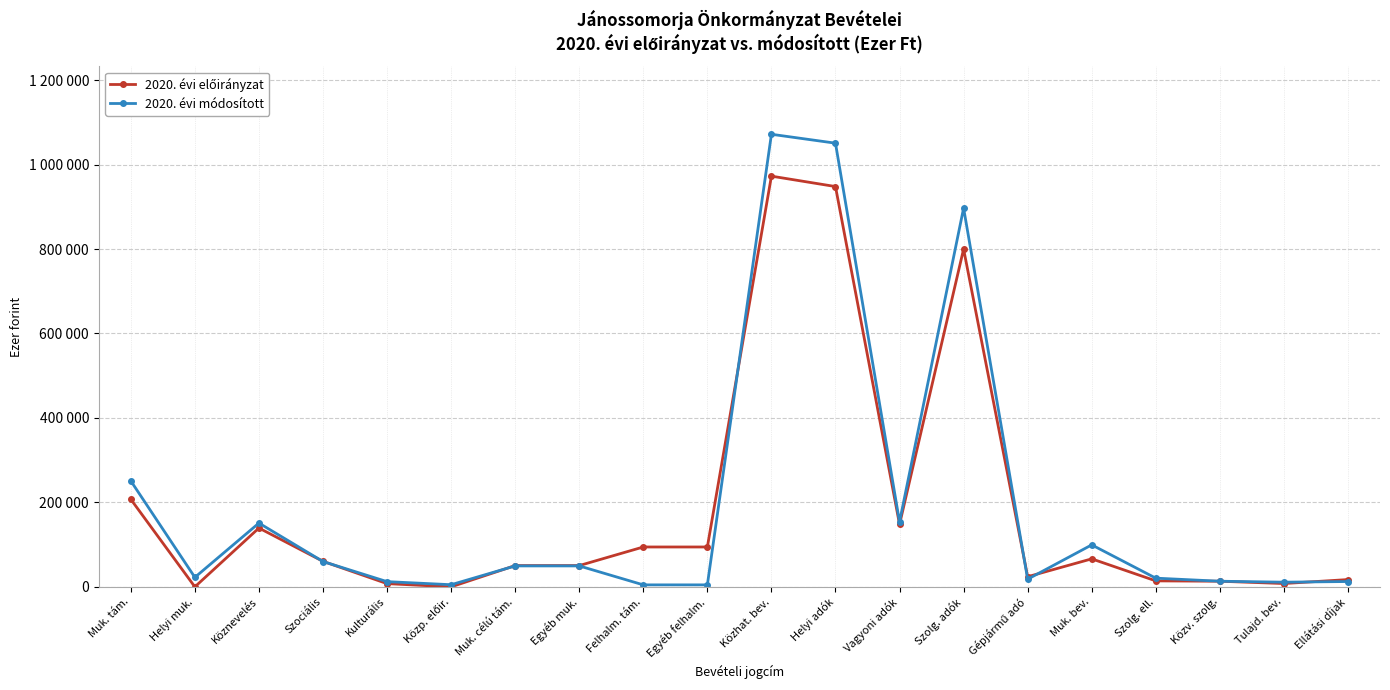

Where do 2020. évi módosított and 2020. évi előirányzat first cross each other?

Köznevelés and Szociális